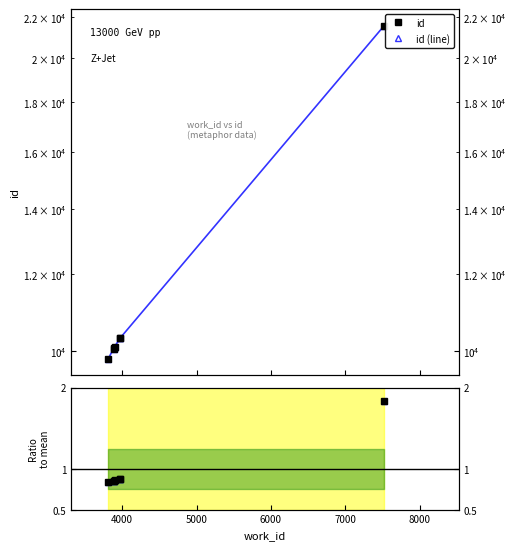

True or false: id (line) and Ratio to mean cross at least once.

False